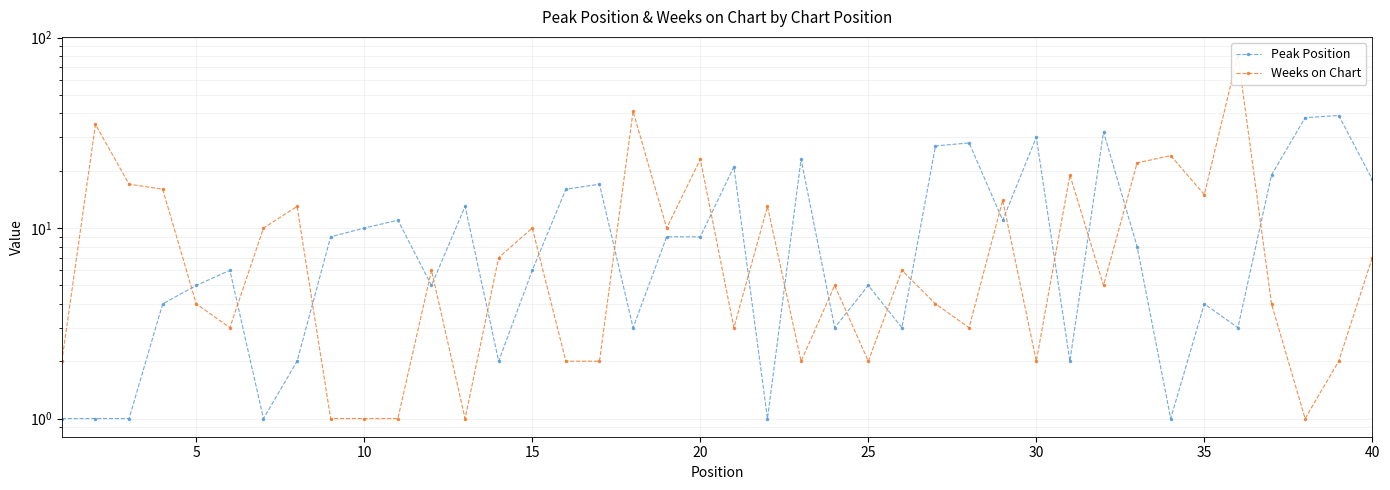

What is the average value of the Weeks on Chart series?

11